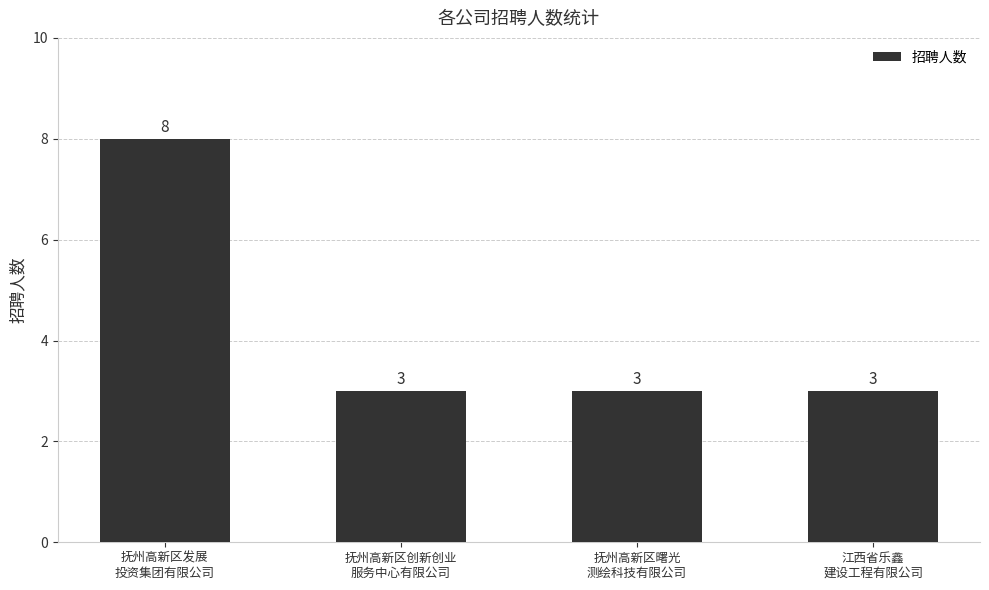

How many values are between 3 and 8?

4